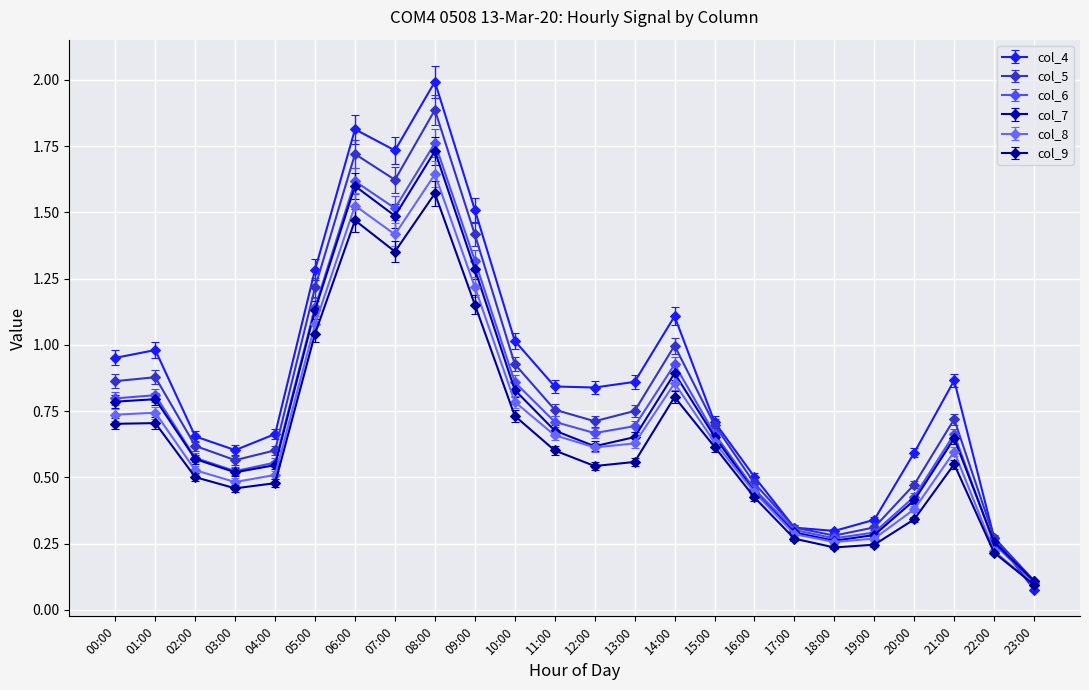

What is the total value across all series at 06:00?

9.7